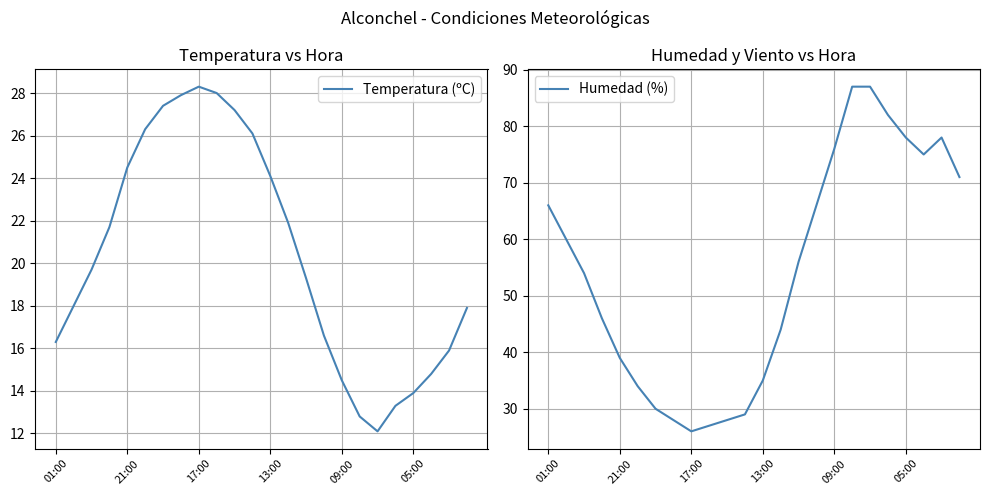

What is the difference between the maximum and second lowest values in the Temperatura (ºC) series?

15.5